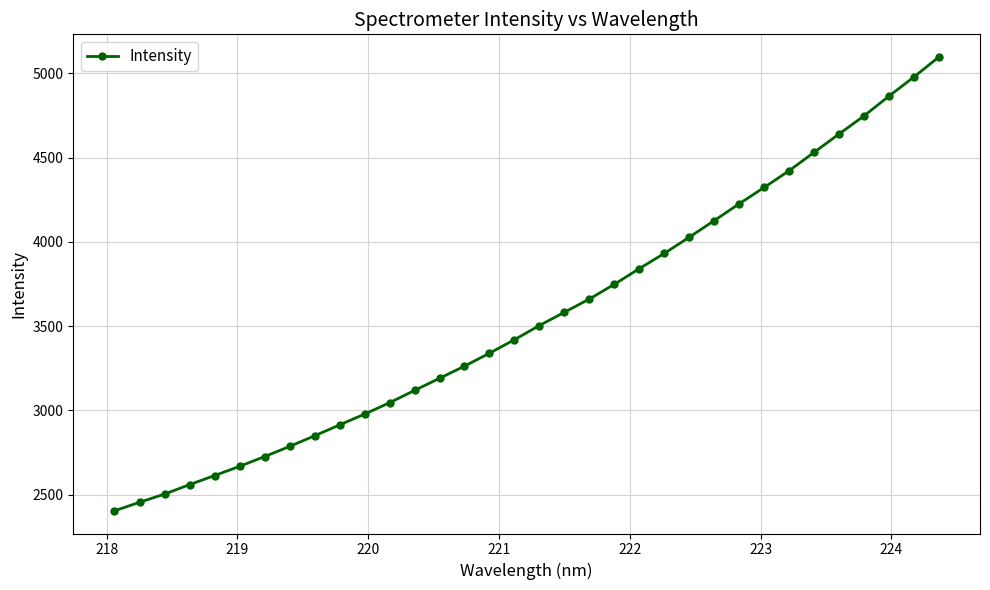

What is the minimum value shown in the chart?

2403.5